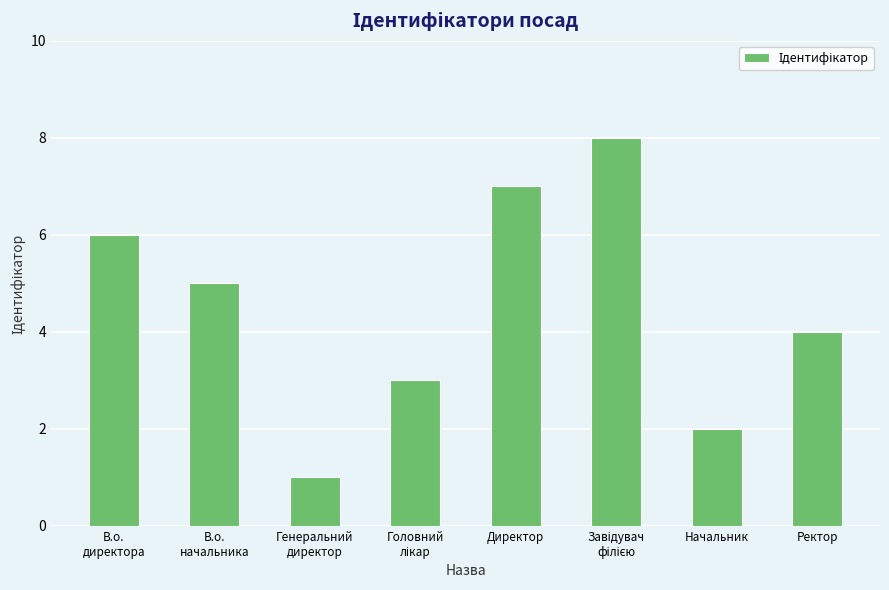

Does the chart contain any negative values?

No